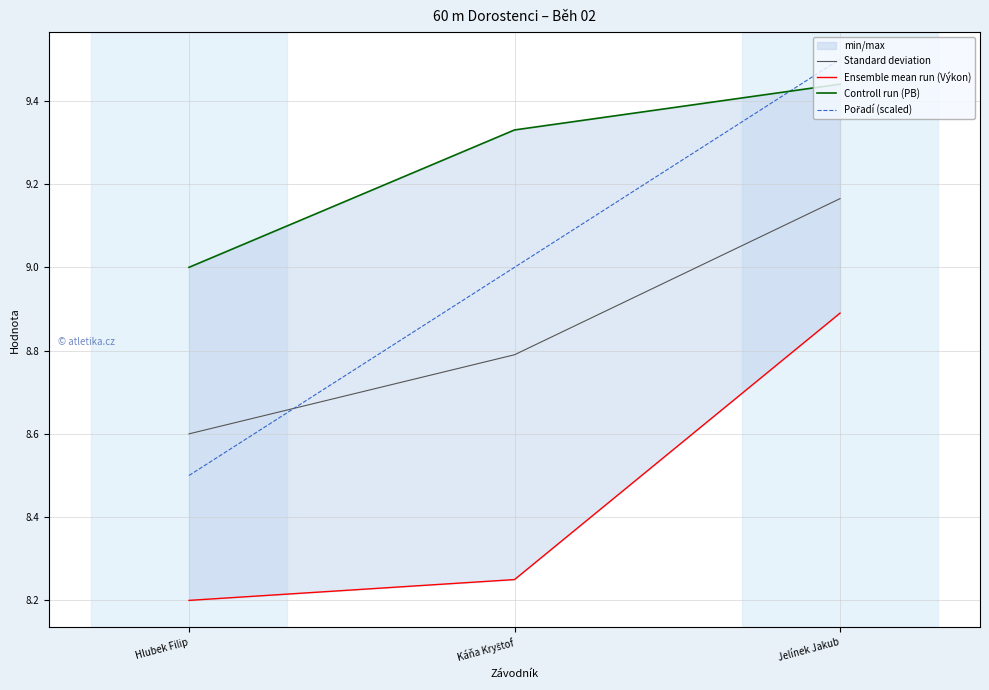

The value of Pořadí (scaled) at Jelínek Jakub is 9.5. True or false?

True